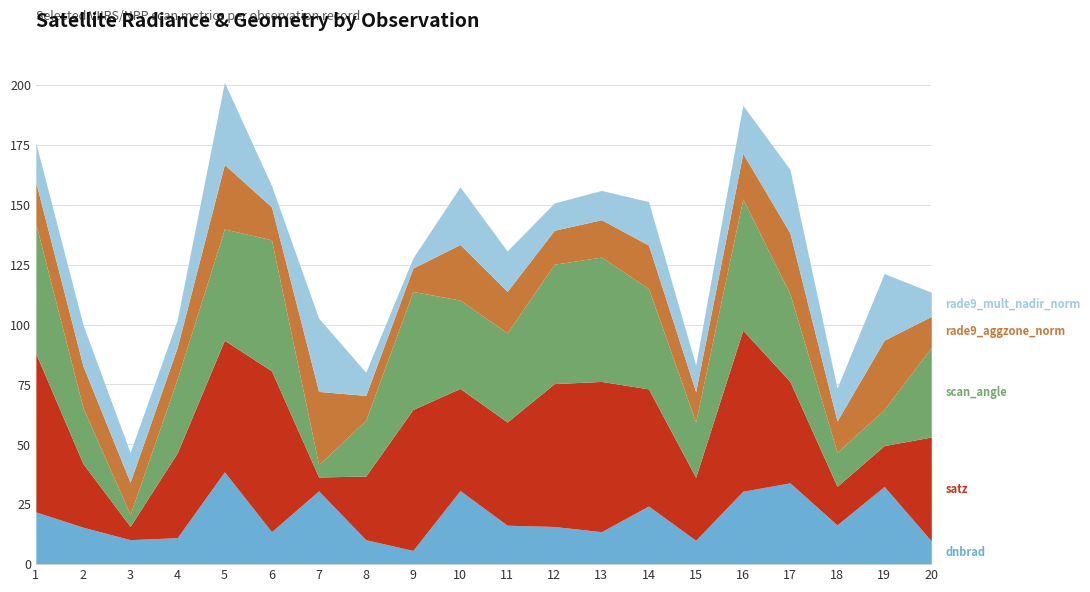

Reading right to left, extract all data points from this chart.

dnbrad: 9.7	32.4	16.4	33.9	30.4	10.0	24.3	13.5	15.7	16.2	30.7	5.7	10.2	30.6	13.6	38.5	11.1	10.2	15.4	21.8
satz: 43.4	17.1	16.1	42.3	67.2	26.3	48.9	62.7	59.6	43.1	42.6	58.8	26.6	5.8	67.1	54.9	35.4	5.6	26.5	66.1
scan_angle: 37.5	15.1	14.2	36.6	54.8	23.1	41.9	51.9	49.8	37.2	36.9	49.3	23.3	5.1	54.7	46.4	30.9	4.9	23.3	54.1
rade9_aggzone_norm: 12.9	28.9	13.1	25.4	19.0	12.6	18.2	15.6	14.2	17.3	23.2	9.7	10.3	30.6	13.7	26.9	13.2	13.5	17.4	17.4
rade9_mult_nadir_norm: 10.1	27.8	13.7	26.6	20.1	11.1	18.2	12.2	11.4	16.9	24.1	4.2	9.7	30.6	9.0	34.3	11.5	12.4	17.3	16.5